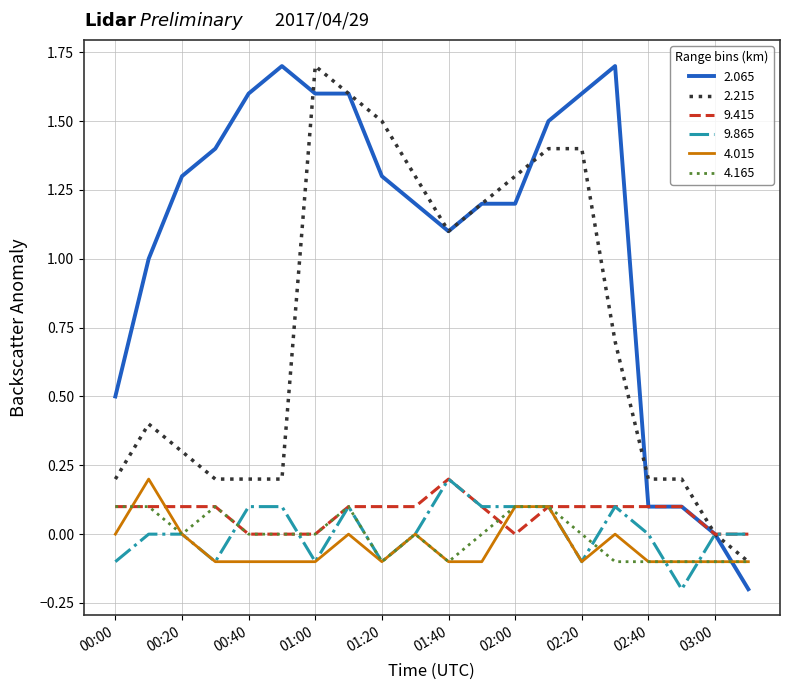

Which series has the largest total across all categories?

2.065